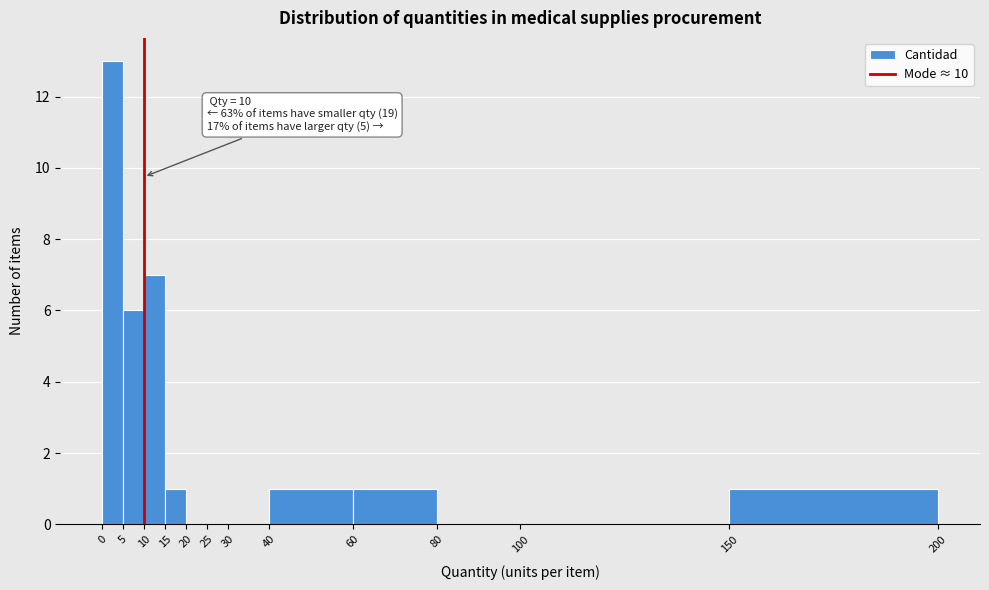

Over which range of the x-axis is the bar tallest?

0 to 5